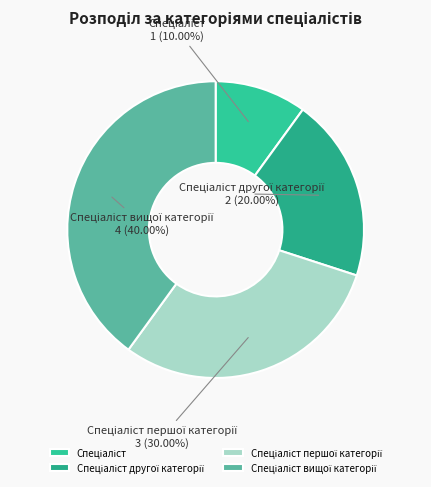

Count the number of slices in the pie.

4